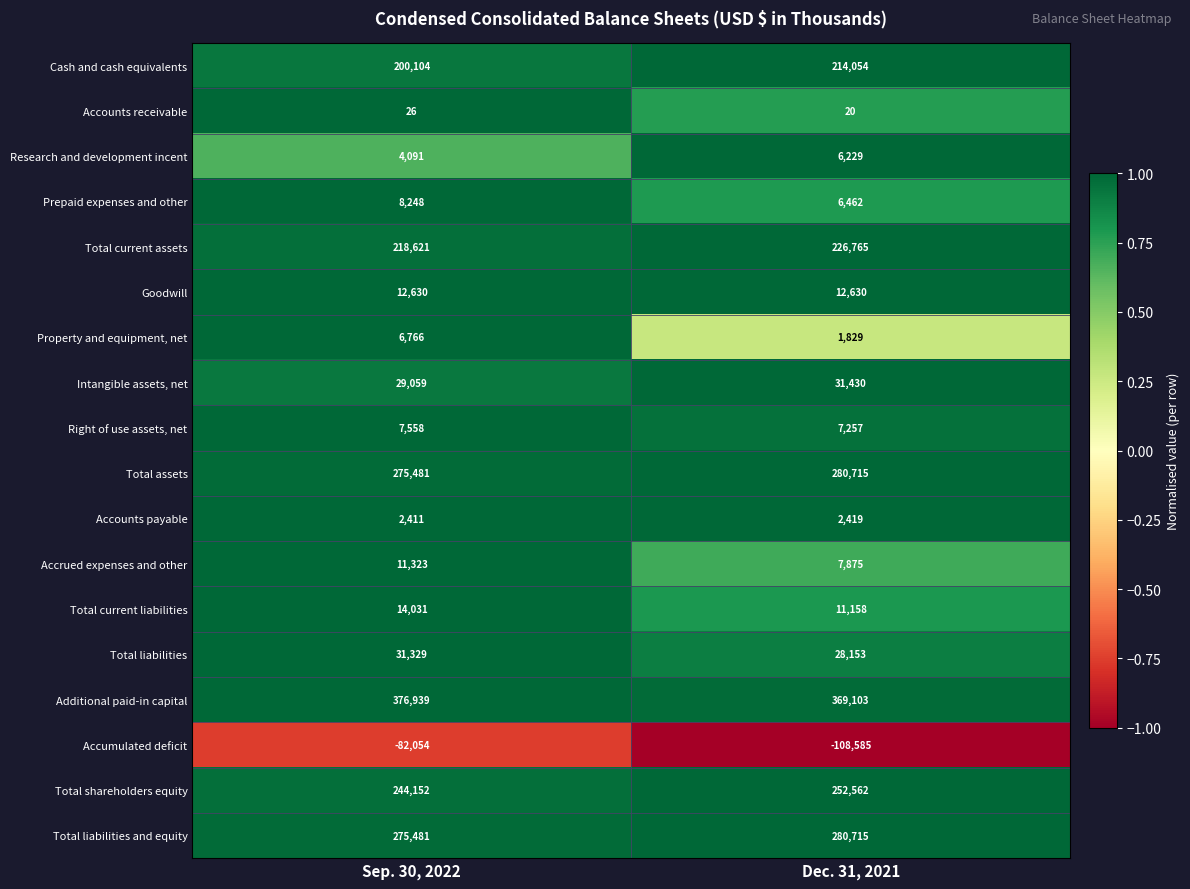

Is it true that Total current liabilities equals 17492 at Dec. 31, 2021?

False